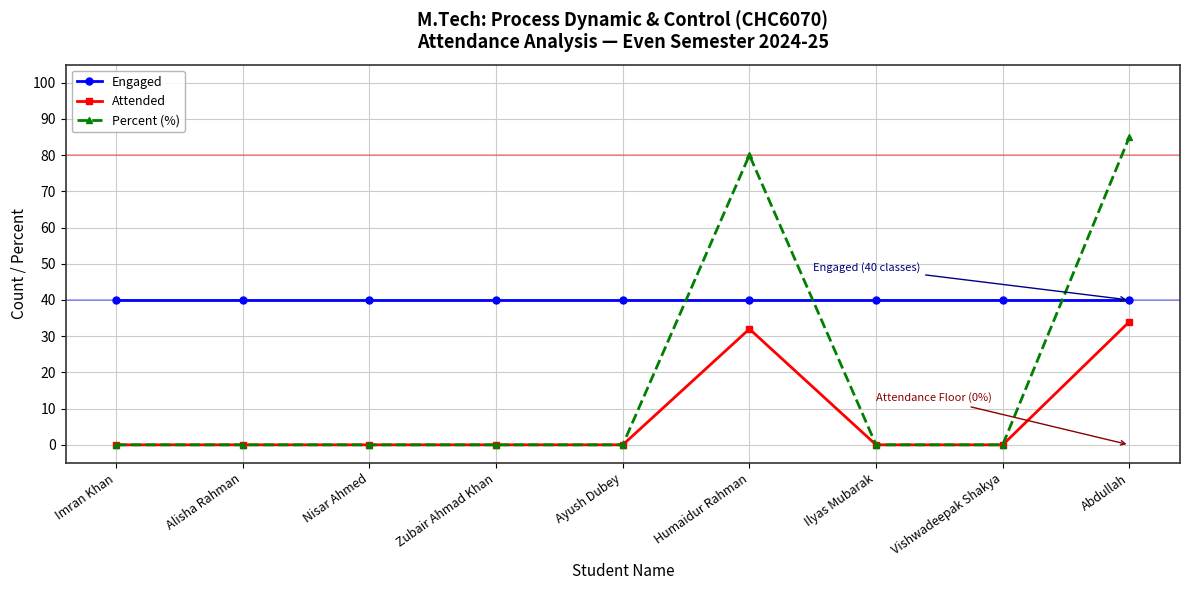

Reading left to right, list all the values displayed in this chart.

Engaged: 40	40	40	40	40	40	40	40	40
Attended: 0	0	0	0	0	32	0	0	34
Percent (%): 0	0	0	0	0	80	0	0	85